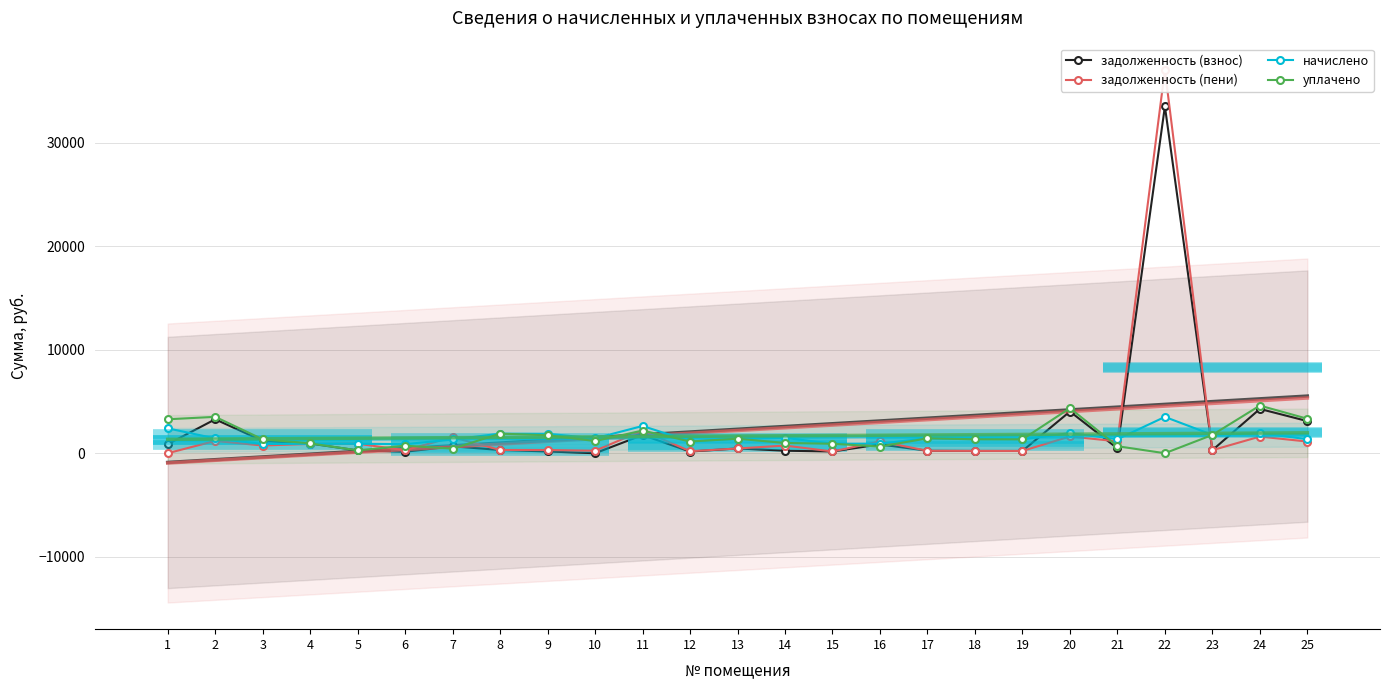

Where does the начислено series first go above 1394?

1